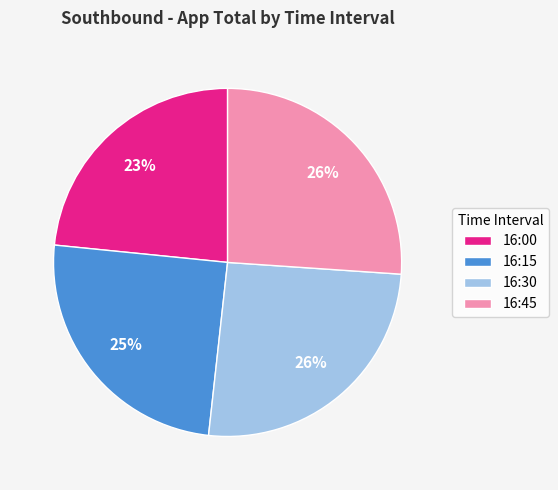

Is there a majority slice in this chart?

No